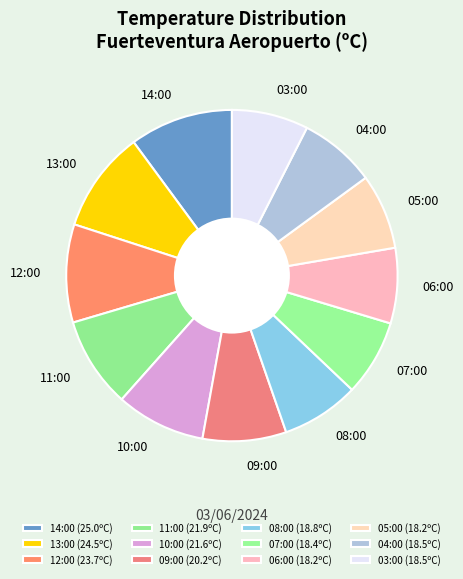

What is the ratio of the value at 12:00 to the value at 08:00?

1.3